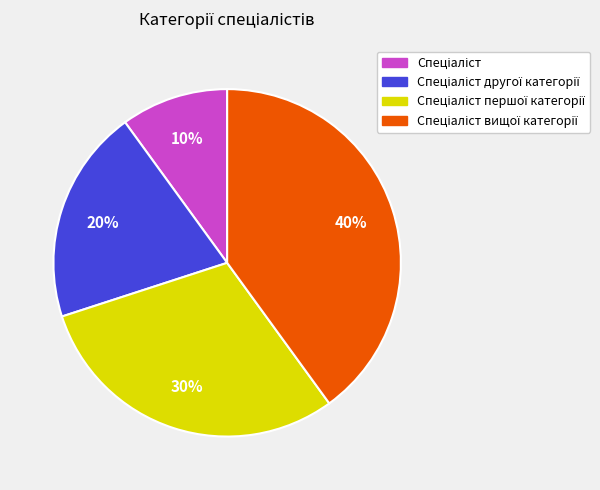

To the nearest percent, what is the difference between the largest and smallest slice percentages?

30%